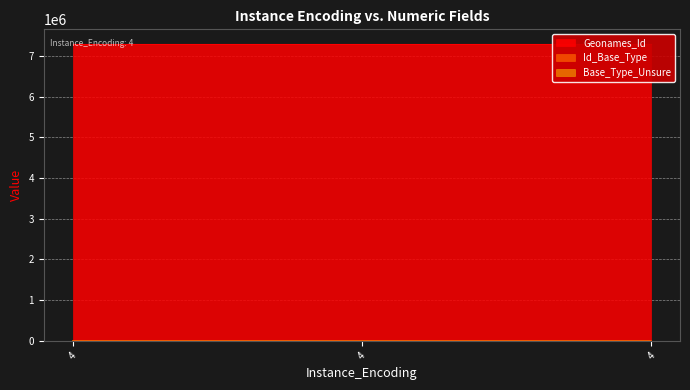

List the labels in order of Base_Type_Unsure value, largest first.

4, 4, 4